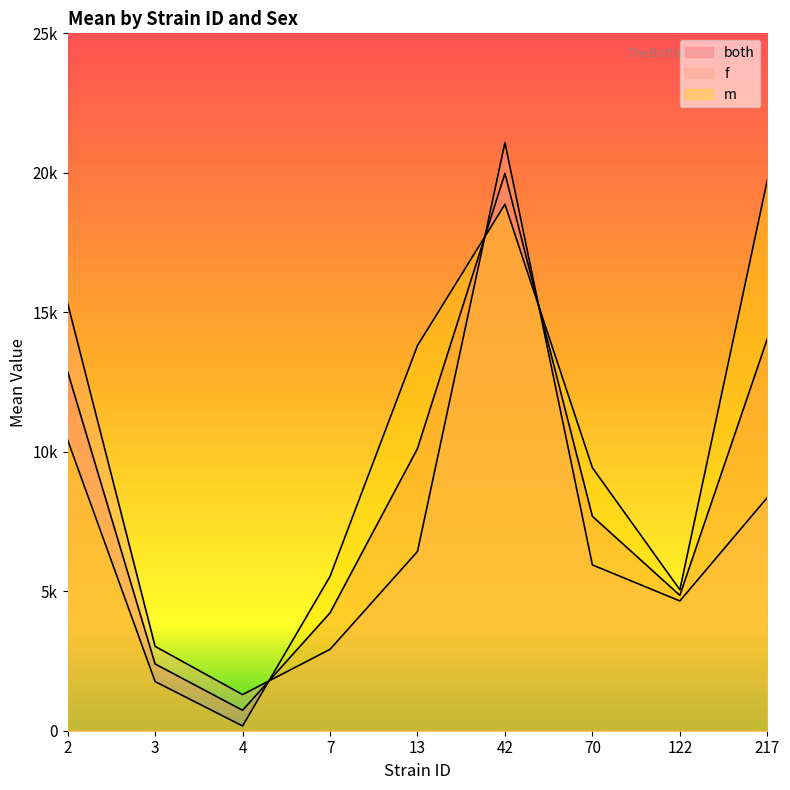

Rank the categories by f value from highest to lowest.

42, 2, 217, 13, 70, 122, 3, 7, 4